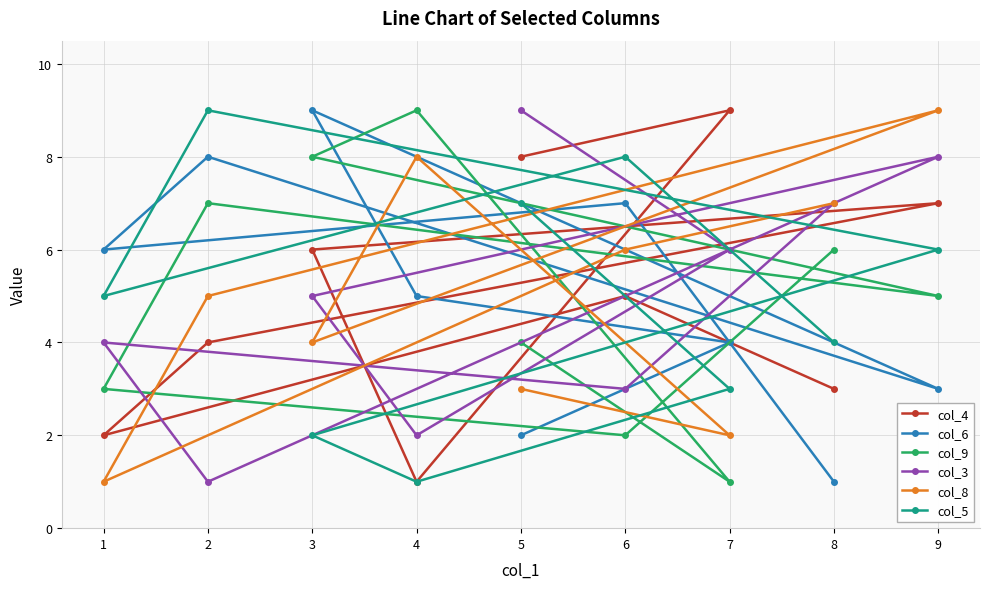

Reading right to left, what are all the values shown in this chart?

col_4: 9=7	8=3	7=9	6=5	5=8	4=1	3=6	2=4	1=2
col_6: 9=3	8=1	7=4	6=7	5=2	4=5	3=9	2=8	1=6
col_9: 9=5	8=6	7=1	6=2	5=4	4=9	3=8	2=7	1=3
col_3: 9=8	8=7	7=6	6=3	5=9	4=2	3=5	2=1	1=4
col_8: 9=9	8=7	7=2	6=6	5=3	4=8	3=4	2=5	1=1
col_5: 9=6	8=4	7=3	6=8	5=7	4=1	3=2	2=9	1=5